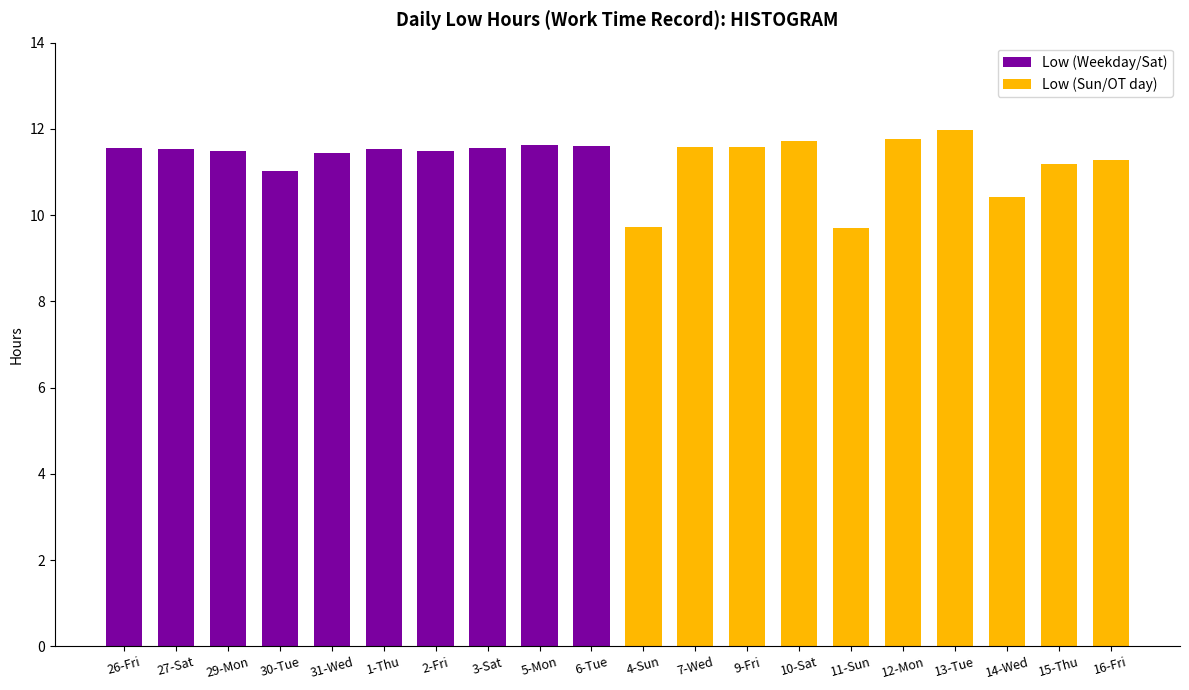

Does the chart contain stacked bars?

No